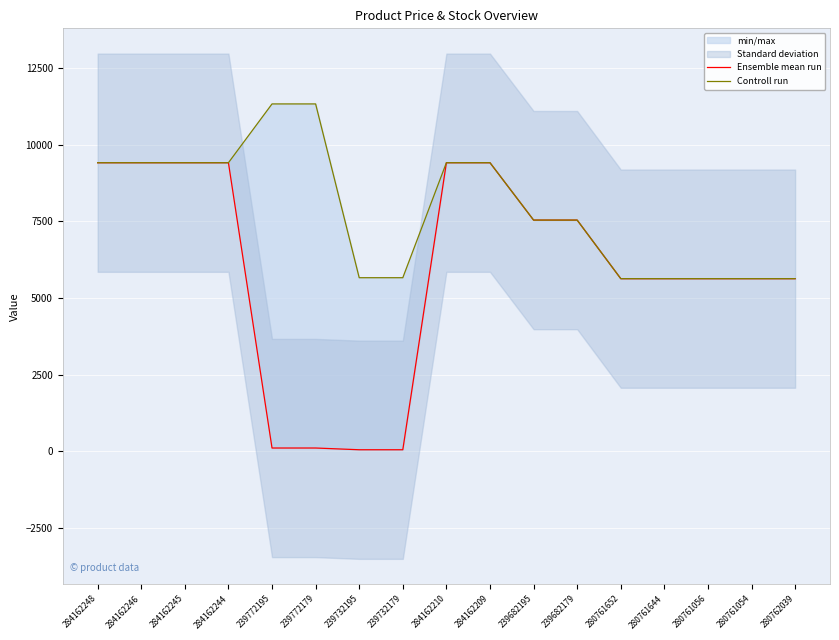

True or false: Ensemble mean run and Controll run intersect in this chart.

False